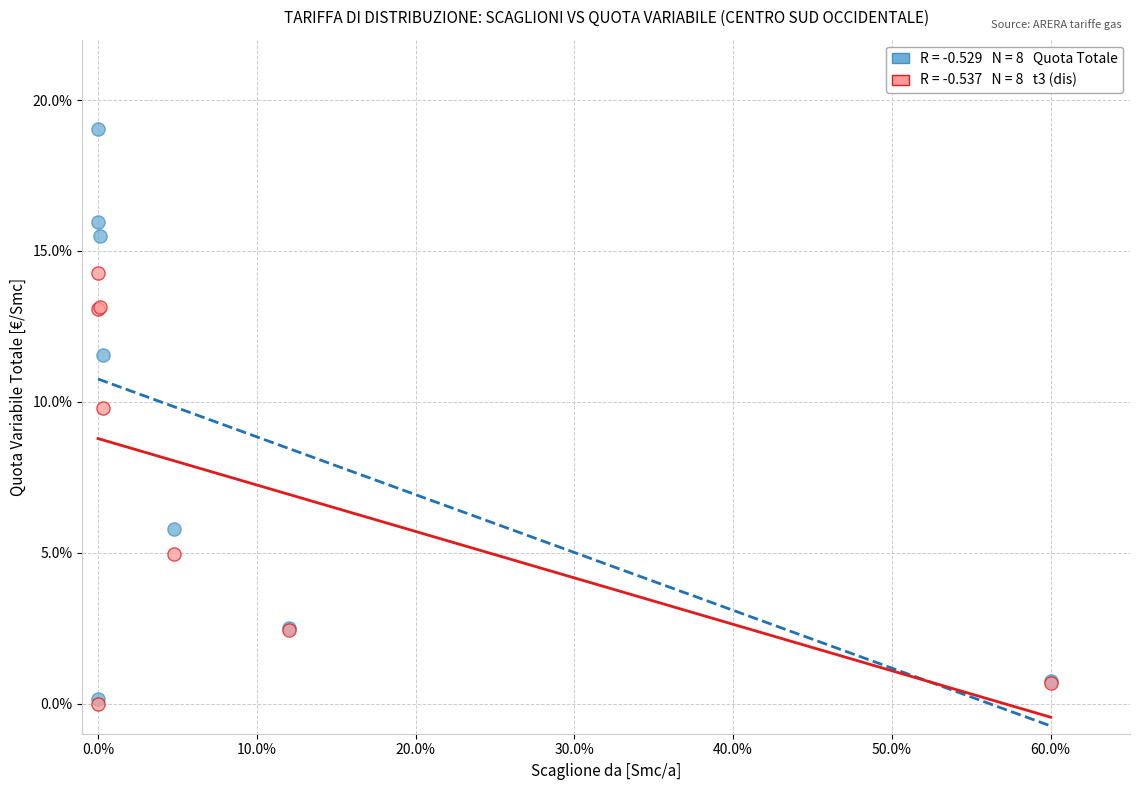

Across all series, what Y value is closest to 9?

9.8